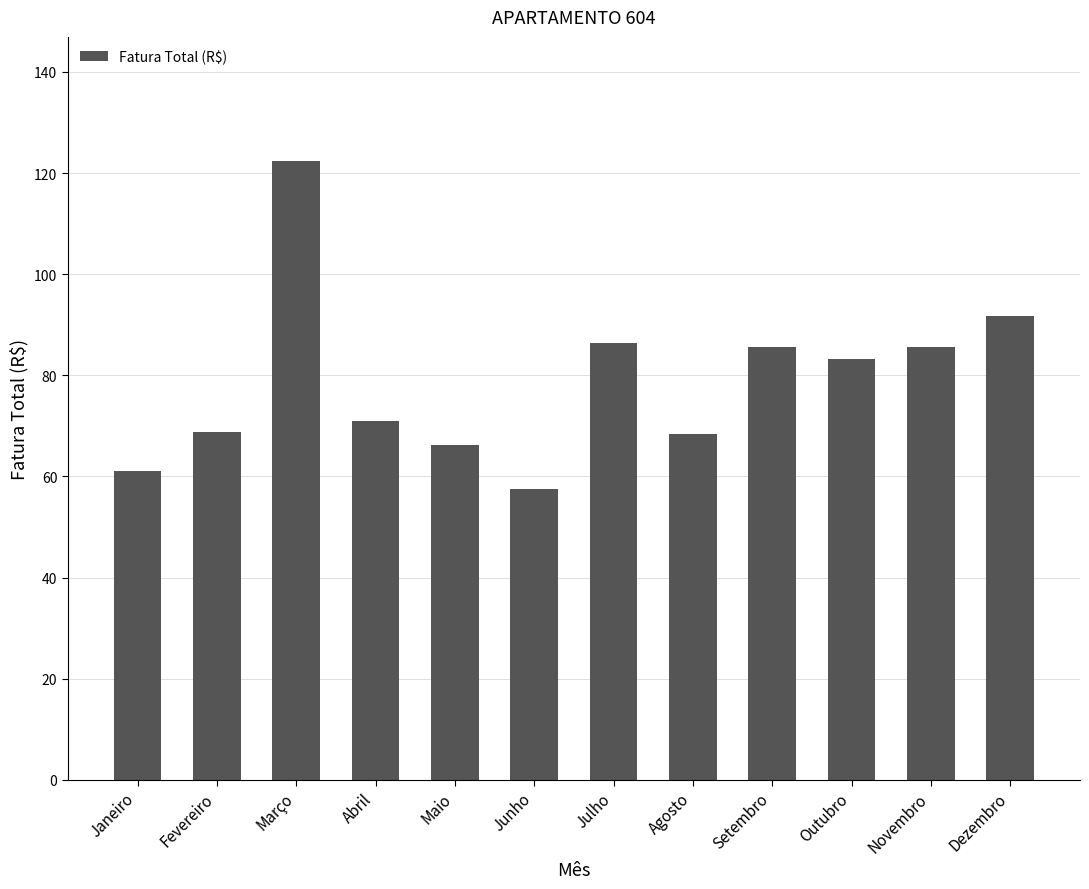

What is the average value?

79.0